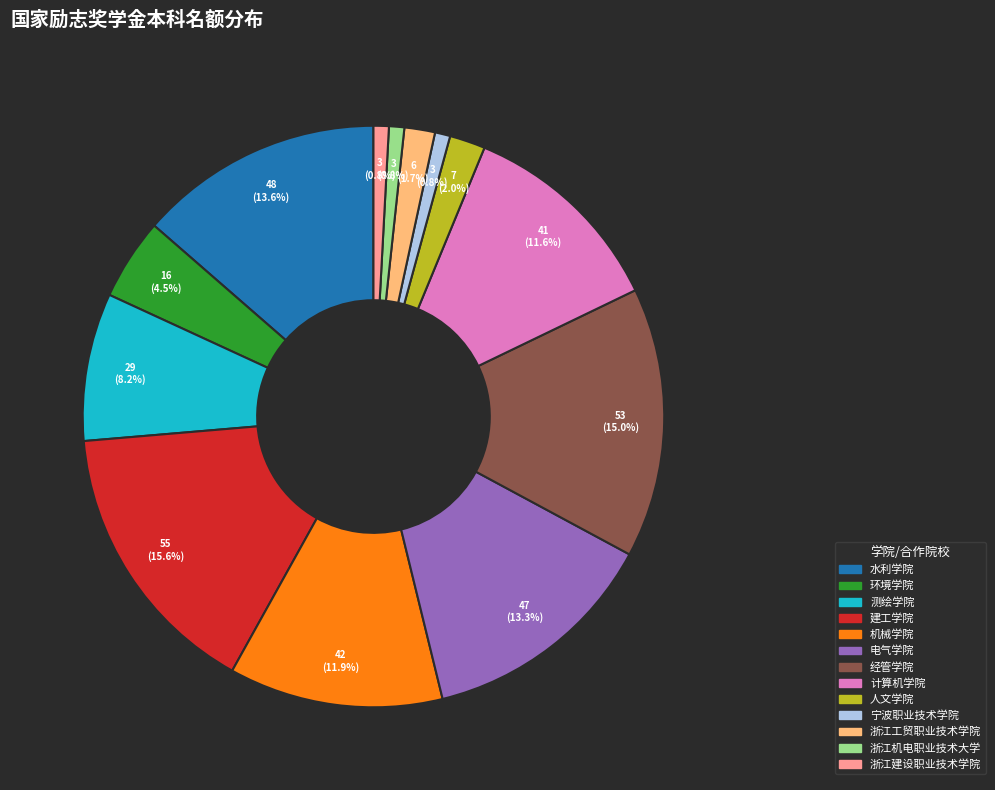

What is the largest slice in the pie chart?

建工学院